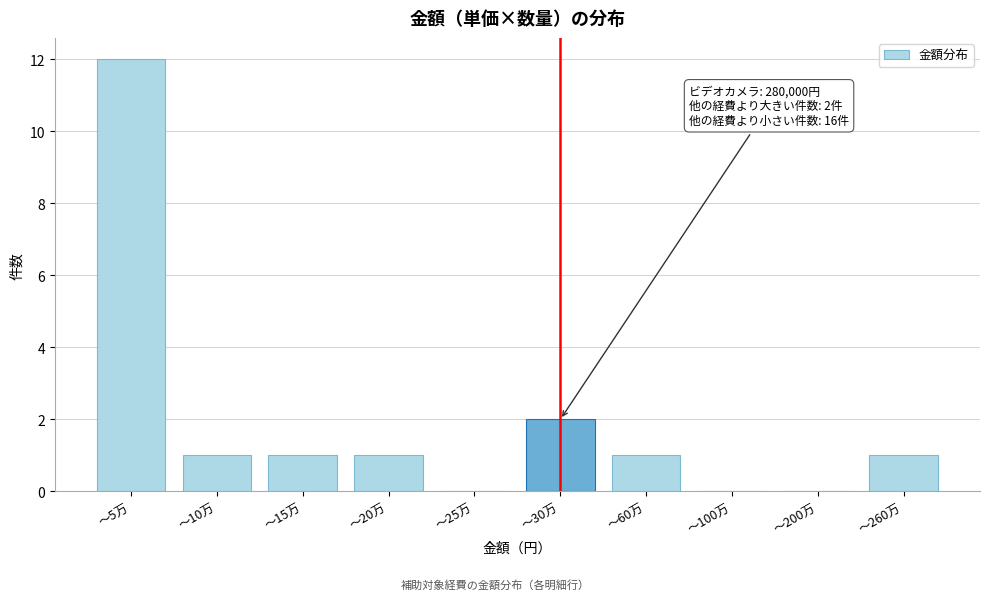

Reading left to right, extract all data points from this chart.

～5万=12	～10万=1	～15万=1	～20万=1	～25万=0	～30万=2	～60万=1	～100万=0	～200万=0	～260万=1